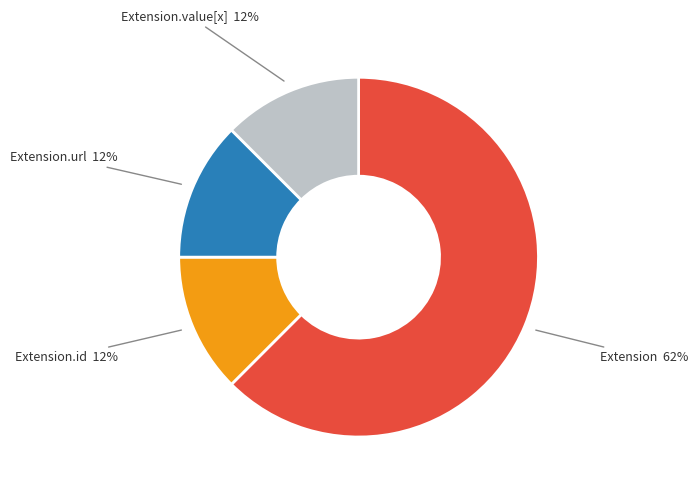

True or false: Extension.id accounts for 12% of the total.

True